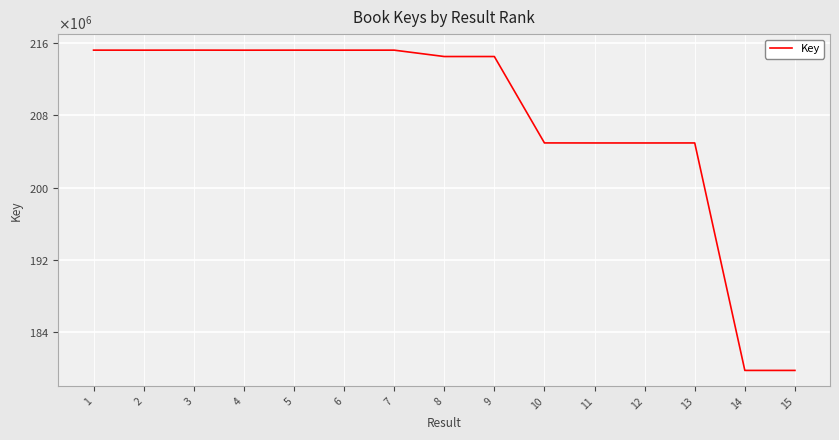

Does the chart have visible grid lines?

Yes